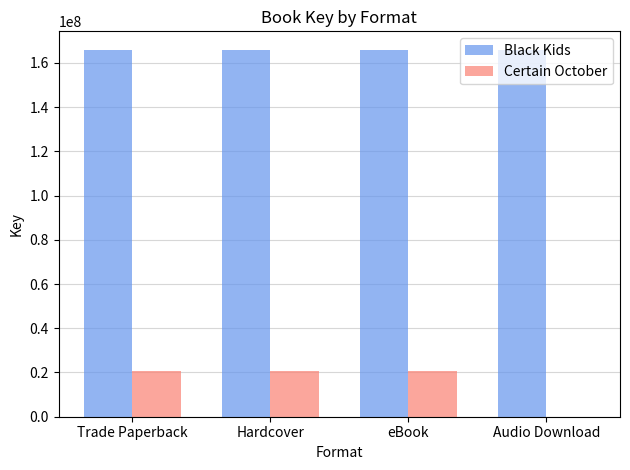

Reading left to right, extract all data points from this chart.

Black Kids: Trade Paperback=165949747	Hardcover=165949747	eBook=165949747	Audio Download=165949747
Certain October: Trade Paperback=20775653	Hardcover=20775653	eBook=20775653	Audio Download=0